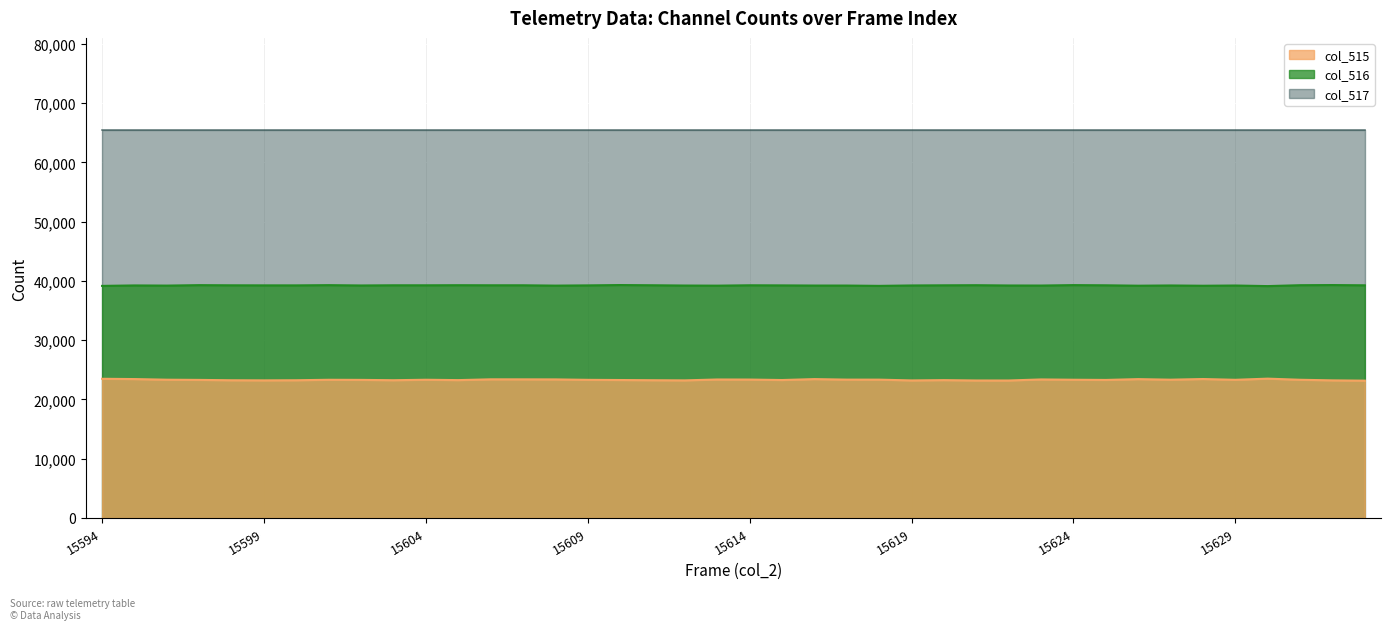

At which label does col_516 reach its peak?

15610